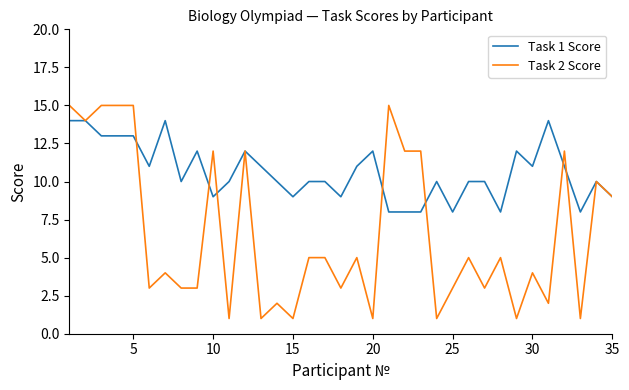

How many lines are shown in the chart?

2